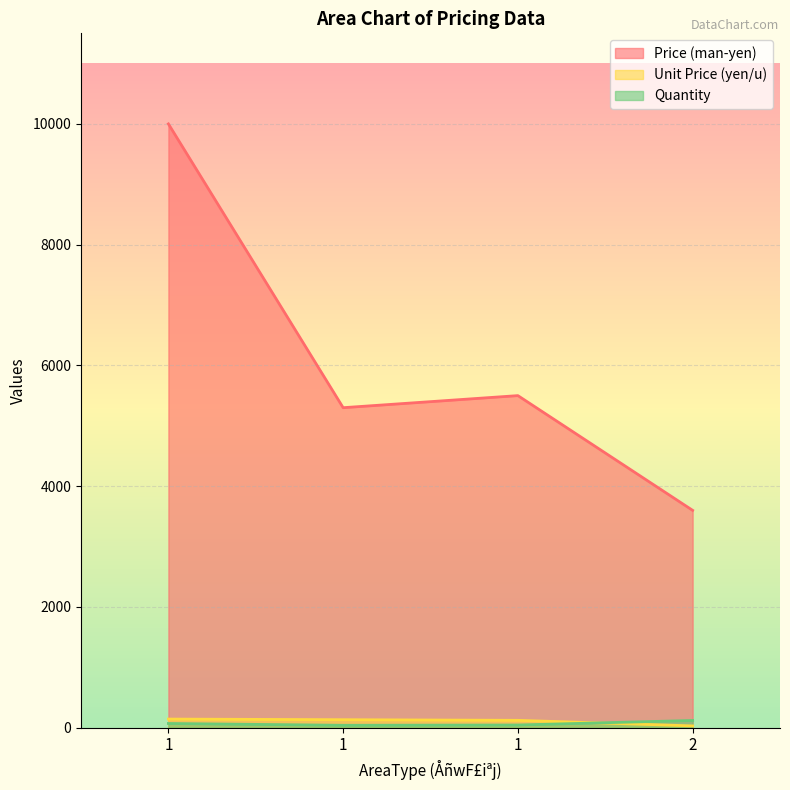

Which category has the highest value in the Unit Price (yen/u) series?

1